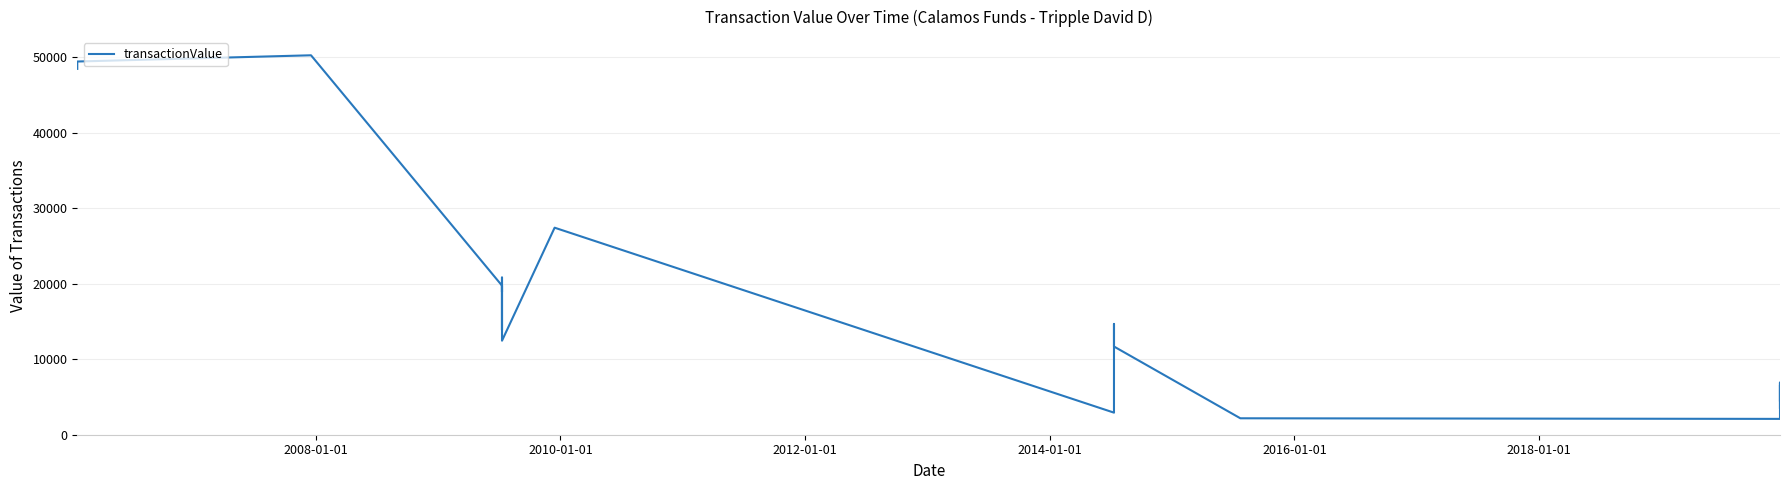

What is the difference between the maximum and minimum values?

48182